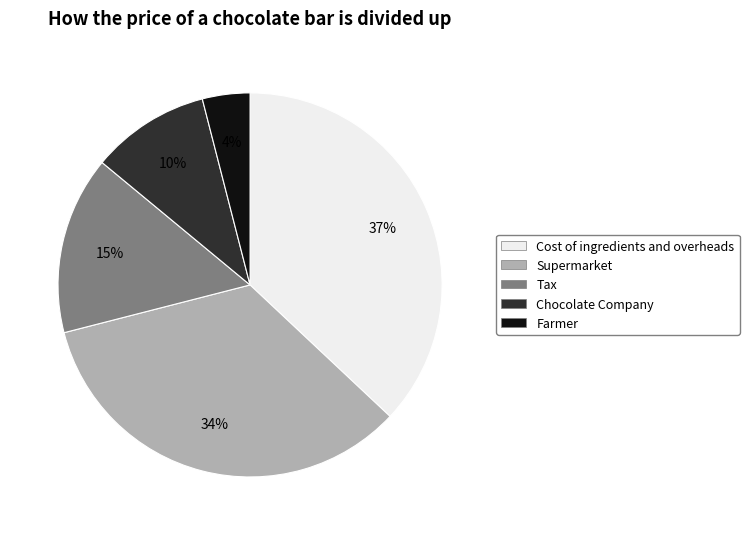

To the nearest percent, what portion does Chocolate Company represent?

10%